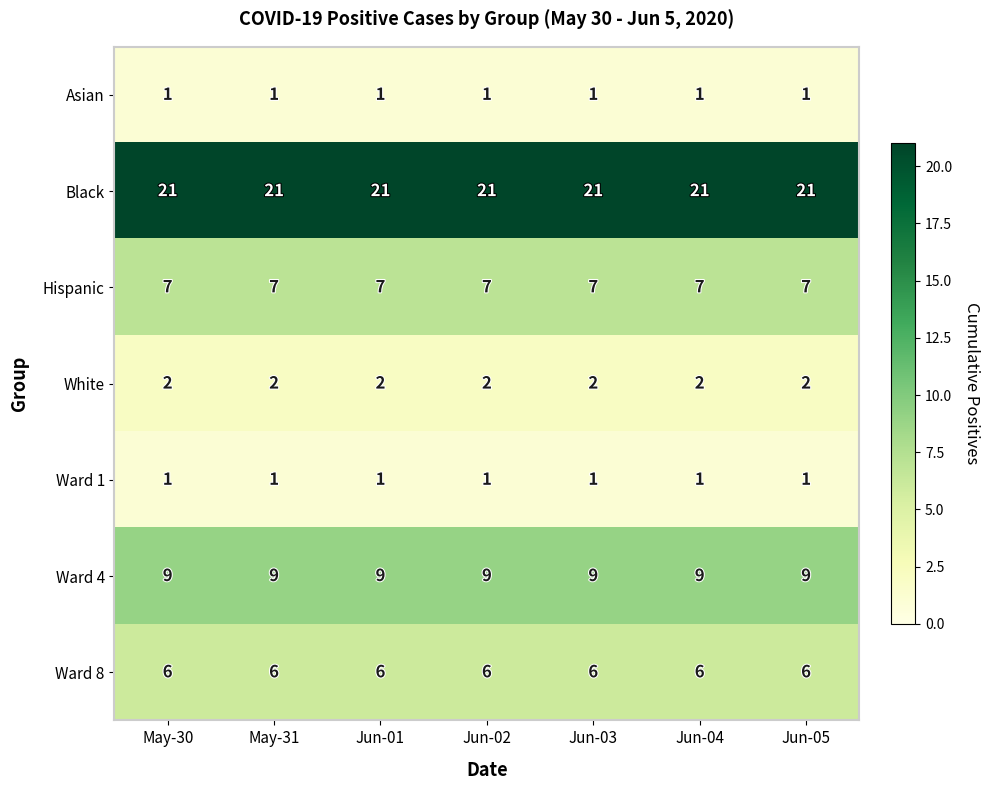

What is the spread (max minus min) of values at Jun-01?

20